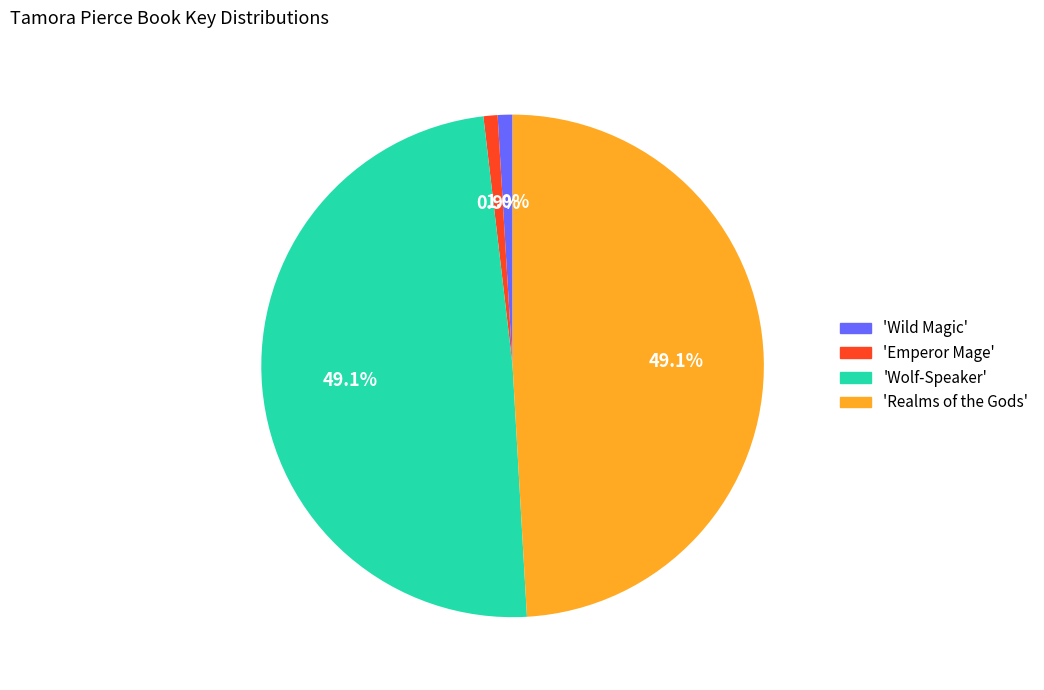

How much of the chart is everything except 'Wolf-Speaker'?

50.9%